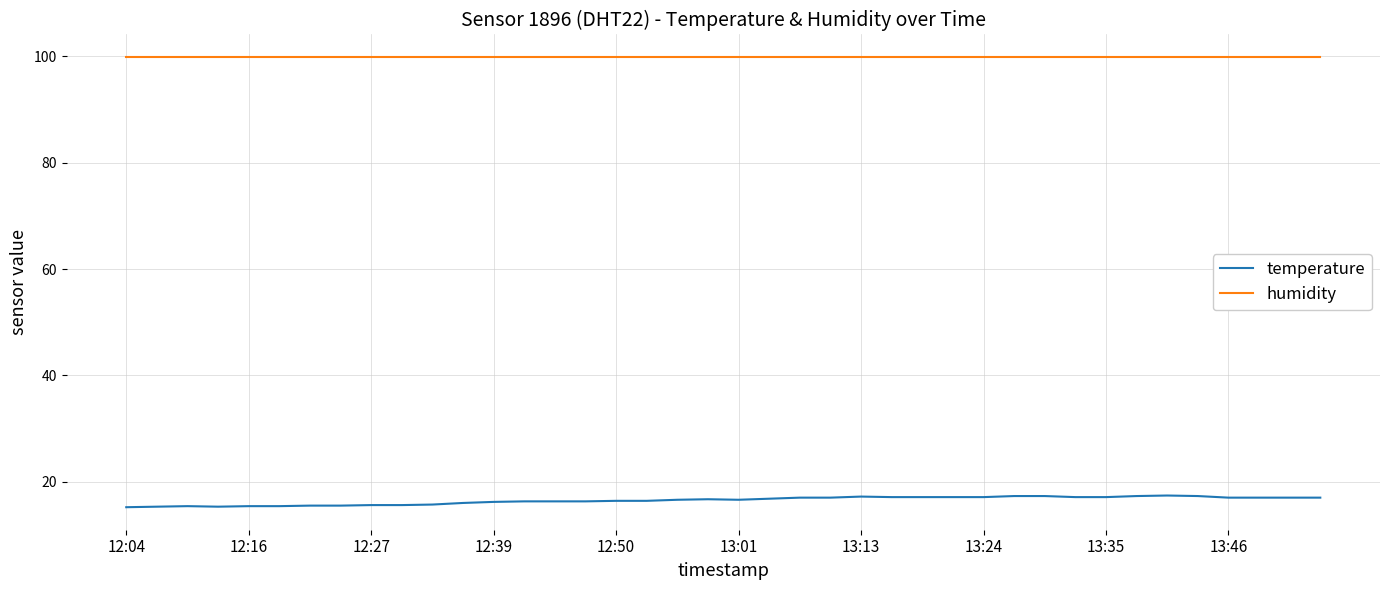

List the series in order of their peak value, lowest first.

temperature, humidity